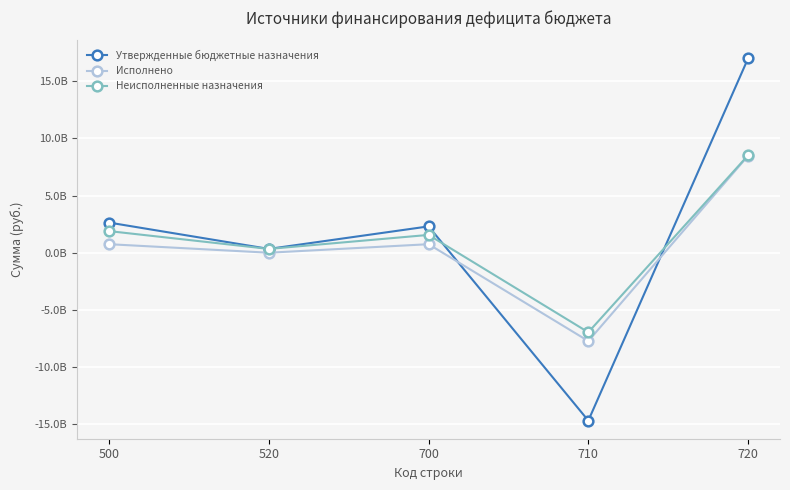

Where is Утвержденные бюджетные назначения nearest to the value 1152481436?

520